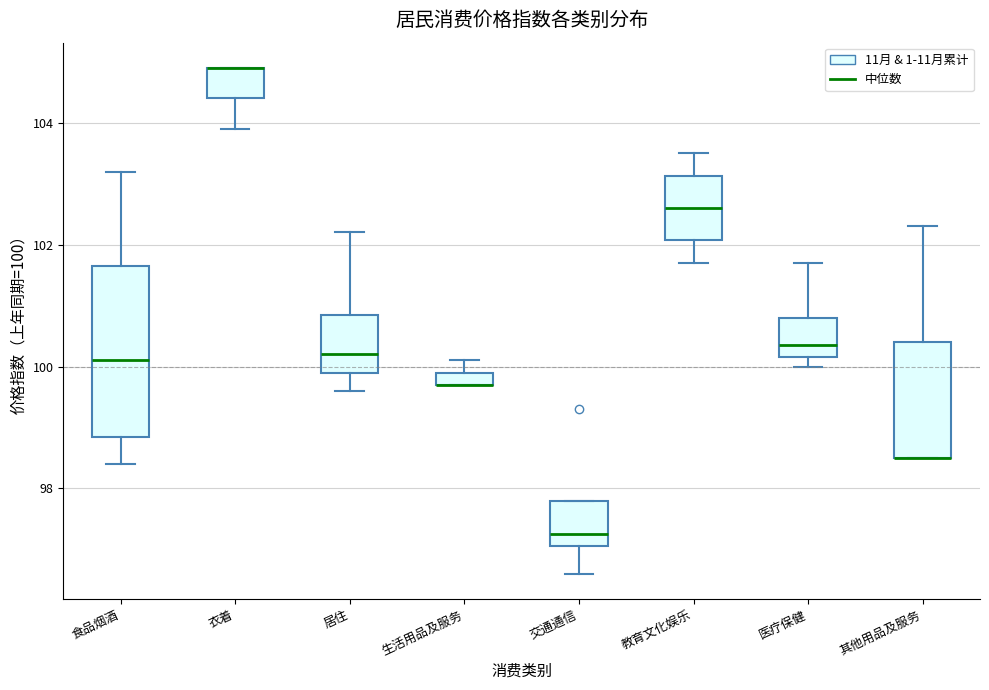

Where is the lower edge of the box for 医疗保健 on the y-axis? The values are not printed on the chart, so give them approximately, as read against the axis.

100.2